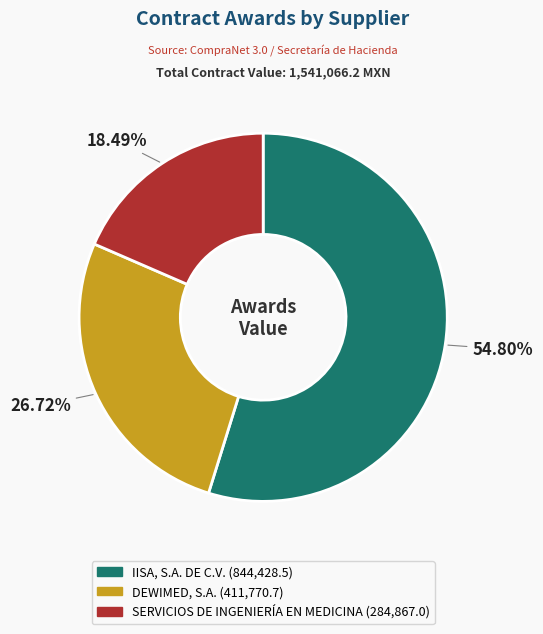

Between SERVICIOS DE INGENIERÍA EN MEDICINA and IISA, S.A. DE C.V., which is larger?

IISA, S.A. DE C.V.